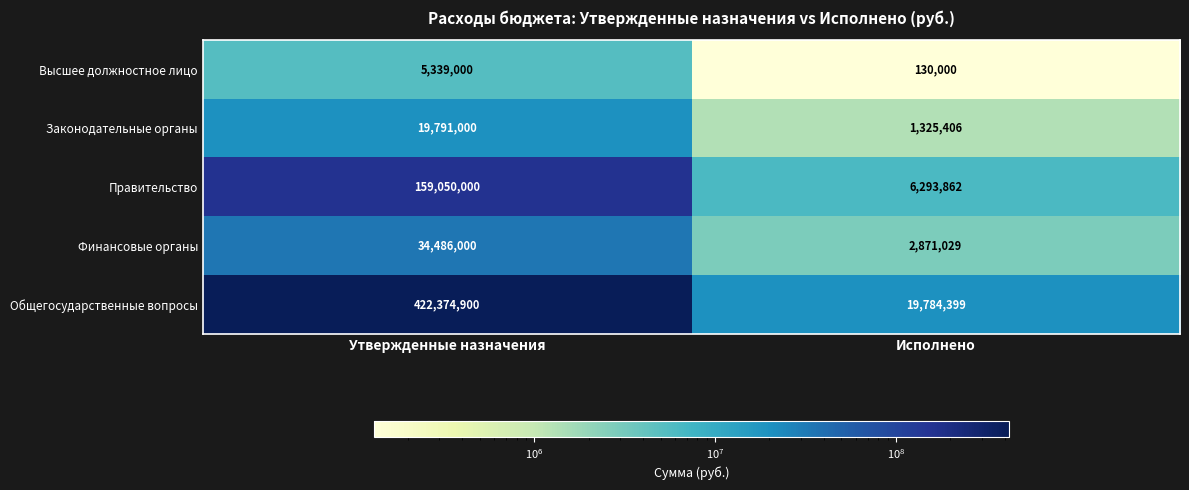

Reading left to right, what are all the values shown in this chart?

Высшее должностное лицо: Утвержденные назначения=5339000	Исполнено=130000
Законодательные органы: Утвержденные назначения=19791000	Исполнено=1325406
Правительство: Утвержденные назначения=159050000	Исполнено=6293862
Финансовые органы: Утвержденные назначения=34486000	Исполнено=2871029
Общегосударственные вопросы: Утвержденные назначения=422374900	Исполнено=19784399